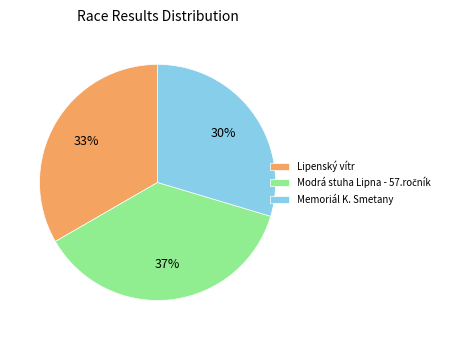

Approximately how many times larger is the value at Lipenský vítr compared to Memoriál K. Smetany?

1.1